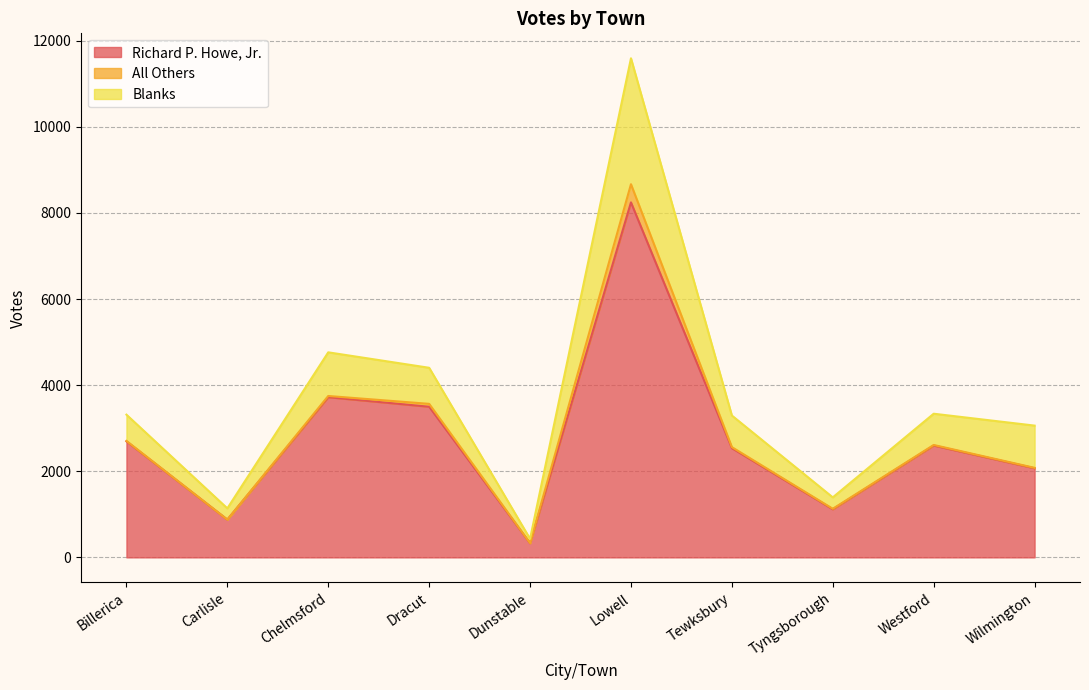

What is the label of the 8th point from the right?

Chelmsford